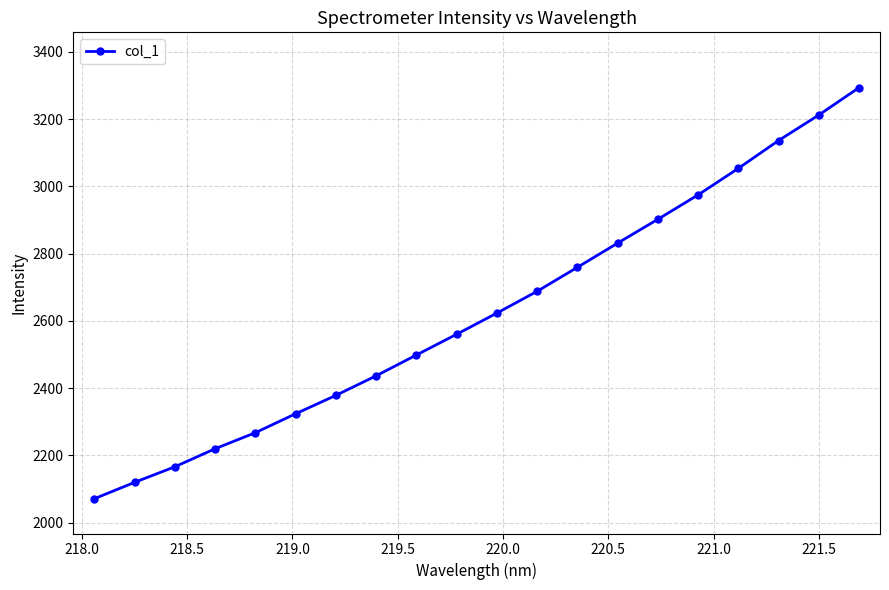

What is the value of the 4th point from the left?

2219.6